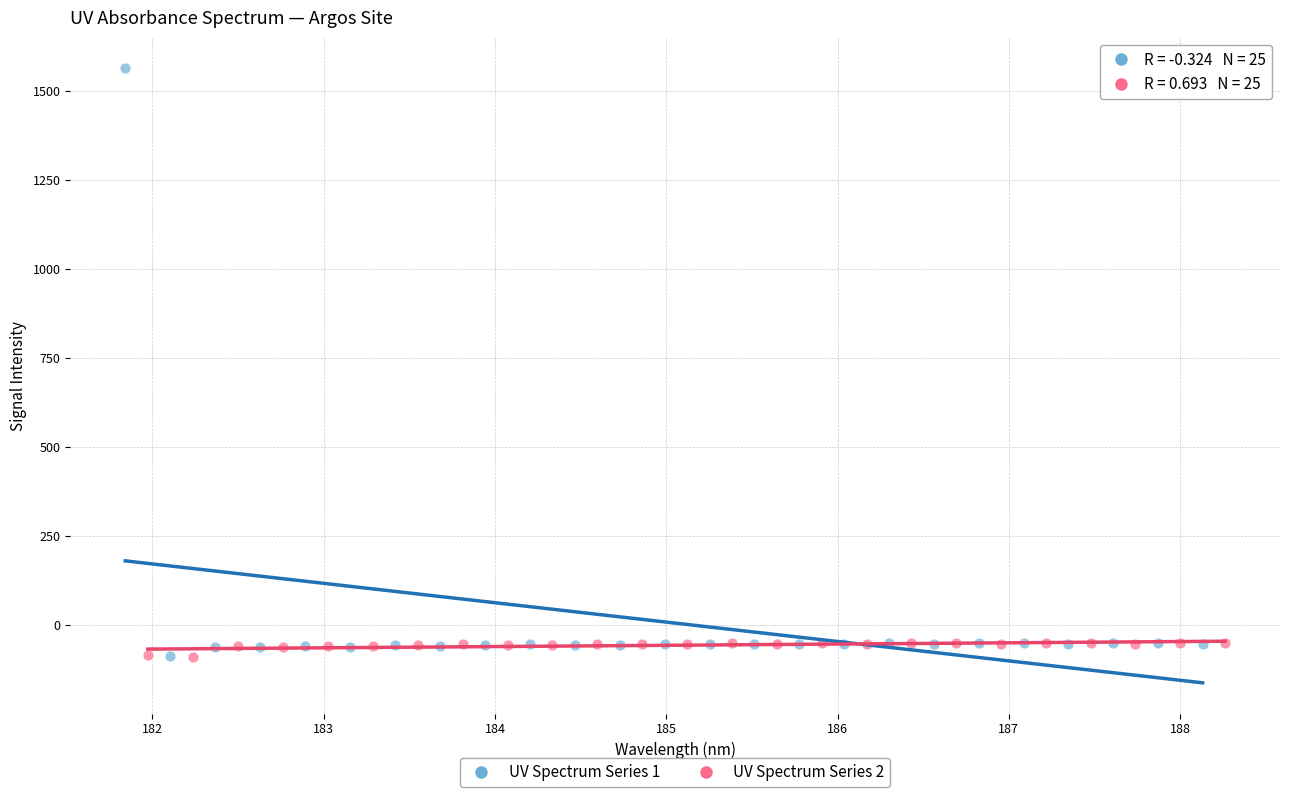

Which series contains the highest Y value?

UV Spectrum Series 1